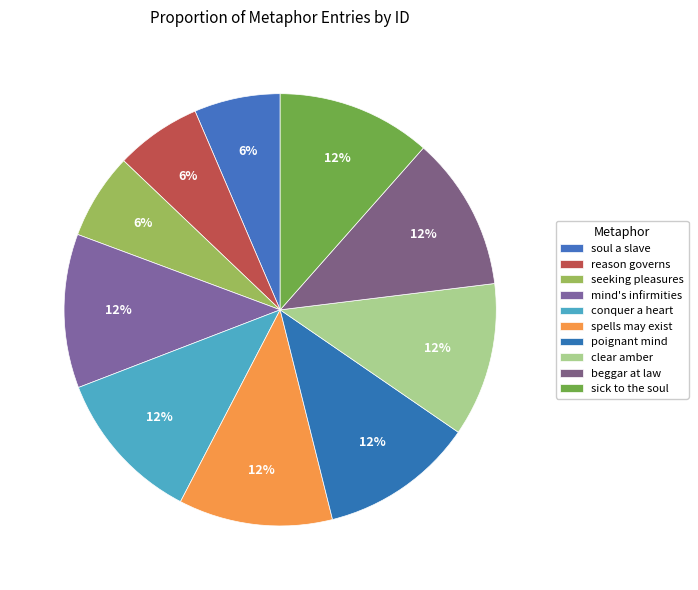

How many slices are in this pie chart?

10